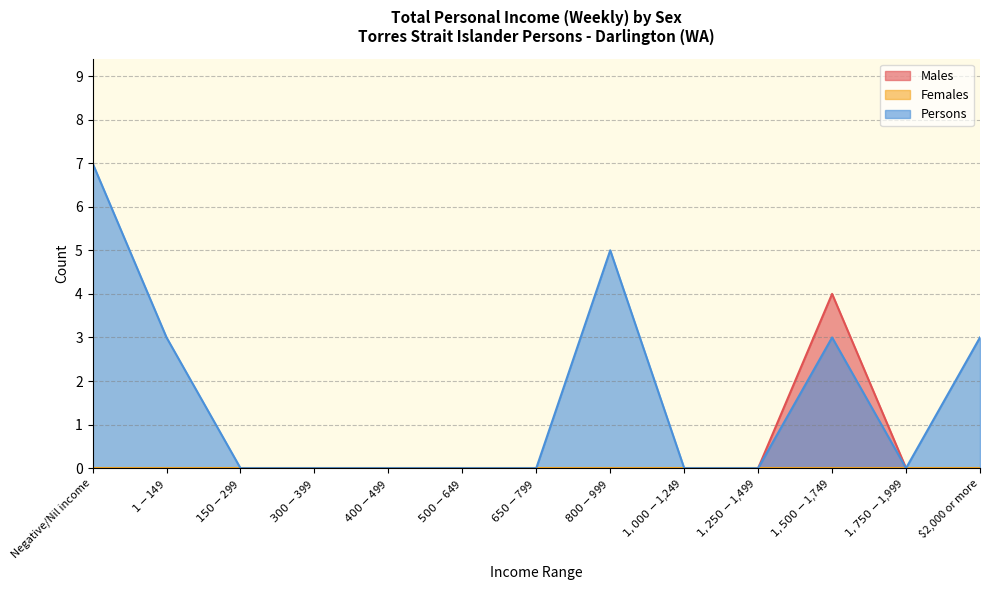

True or false: Males and Persons cross at least once.

False